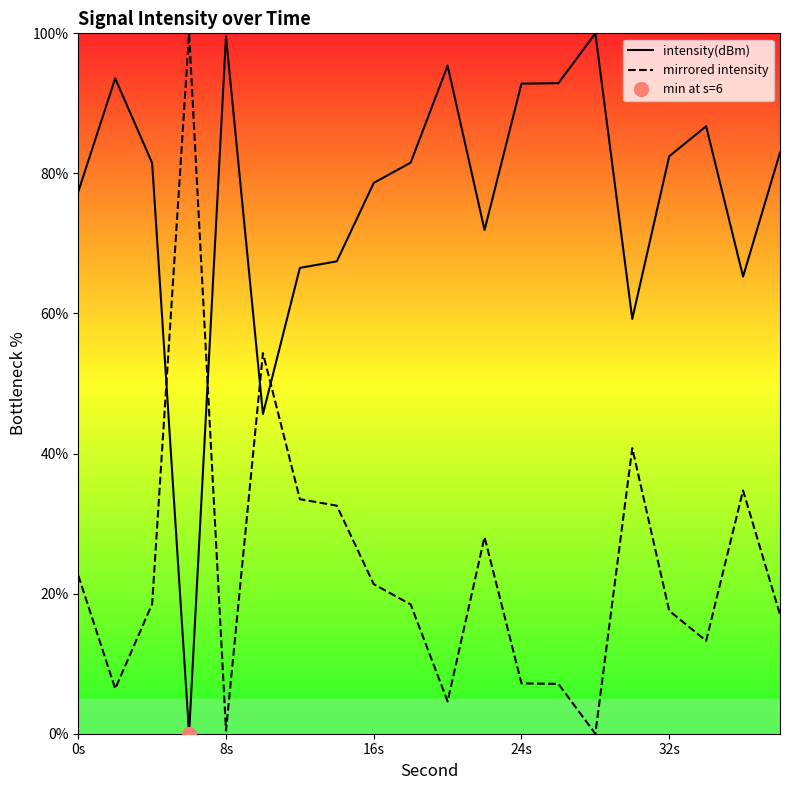

Which series has the largest range (max minus min)?

intensity(dBm)